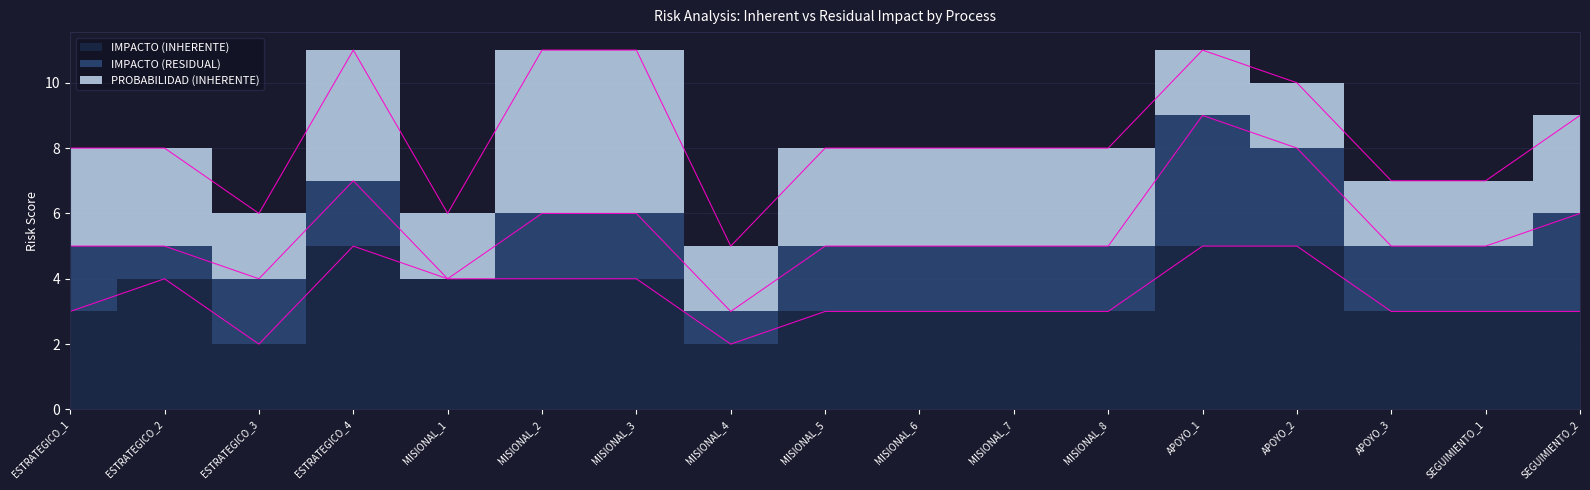

What are all the series names shown in the legend?

IMPACTO (INHERENTE), IMPACTO (RESIDUAL), PROBABILIDAD (INHERENTE)